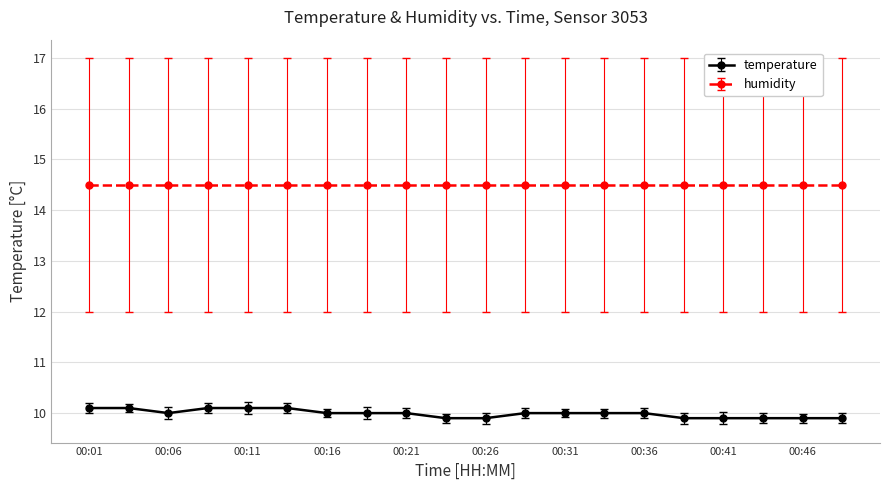

Which series has the largest range (max minus min)?

temperature